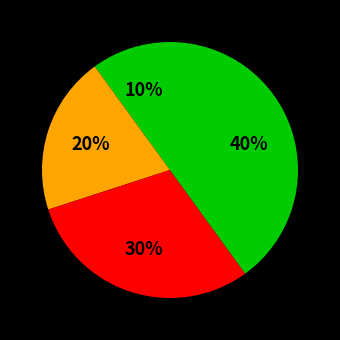

How many segments does this pie chart have?

4